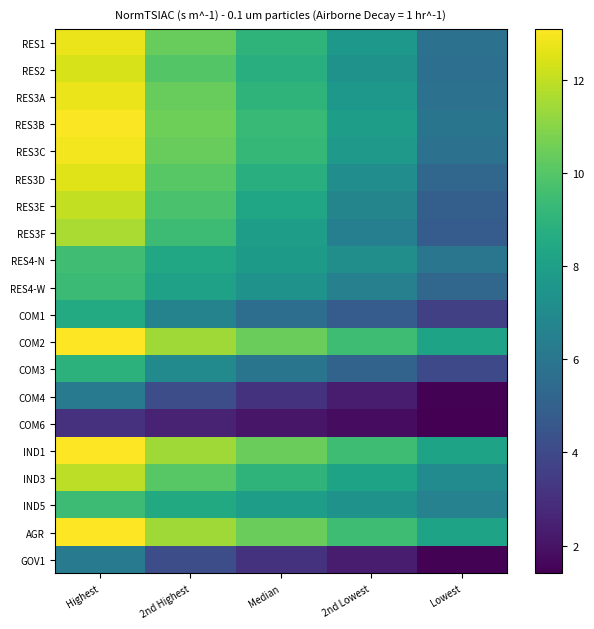

Reading left to right, transcribe all the data shown in this chart.

RES1: Highest=12.8	2nd Highest=10.4	Median=9.0	2nd Lowest=7.6	Lowest=5.8
RES2: Highest=12.4	2nd Highest=10.0	Median=8.8	2nd Lowest=7.4	Lowest=5.7
RES3A: Highest=12.8	2nd Highest=10.4	Median=9.0	2nd Lowest=7.6	Lowest=5.8
RES3B: Highest=13.0	2nd Highest=10.5	Median=9.3	2nd Lowest=7.9	Lowest=5.9
RES3C: Highest=12.9	2nd Highest=10.4	Median=9.2	2nd Lowest=7.7	Lowest=5.8
RES3D: Highest=12.5	2nd Highest=10.1	Median=8.8	2nd Lowest=7.2	Lowest=5.3
RES3E: Highest=12.0	2nd Highest=9.7	Median=8.3	2nd Lowest=6.7	Lowest=4.9
RES3F: Highest=11.6	2nd Highest=9.4	Median=7.9	2nd Lowest=6.4	Lowest=4.8
RES4-N: Highest=9.5	2nd Highest=8.4	Median=7.8	2nd Lowest=7.2	Lowest=6.0
RES4-W: Highest=9.4	2nd Highest=8.1	Median=7.4	2nd Lowest=6.5	Lowest=5.3
COM1: Highest=8.6	2nd Highest=6.6	Median=5.6	2nd Lowest=4.8	Lowest=3.6
COM2: Highest=13.1	2nd Highest=11.4	Median=10.4	2nd Lowest=9.5	Lowest=8.2
COM3: Highest=8.9	2nd Highest=6.9	Median=5.9	2nd Lowest=5.1	Lowest=4.0
COM4: Highest=6.3	2nd Highest=4.2	Median=3.1	2nd Lowest=2.3	Lowest=1.5
COM6: Highest=3.1	2nd Highest=2.5	Median=2.1	2nd Lowest=1.8	Lowest=1.4
IND1: Highest=13.1	2nd Highest=11.4	Median=10.4	2nd Lowest=9.5	Lowest=8.2
IND3: Highest=11.9	2nd Highest=10.1	Median=9.0	2nd Lowest=8.2	Lowest=7.1
IND5: Highest=9.4	2nd Highest=8.5	Median=7.9	2nd Lowest=7.4	Lowest=6.6
AGR: Highest=13.1	2nd Highest=11.4	Median=10.4	2nd Lowest=9.5	Lowest=8.2
GOV1: Highest=6.3	2nd Highest=4.2	Median=3.1	2nd Lowest=2.3	Lowest=1.5